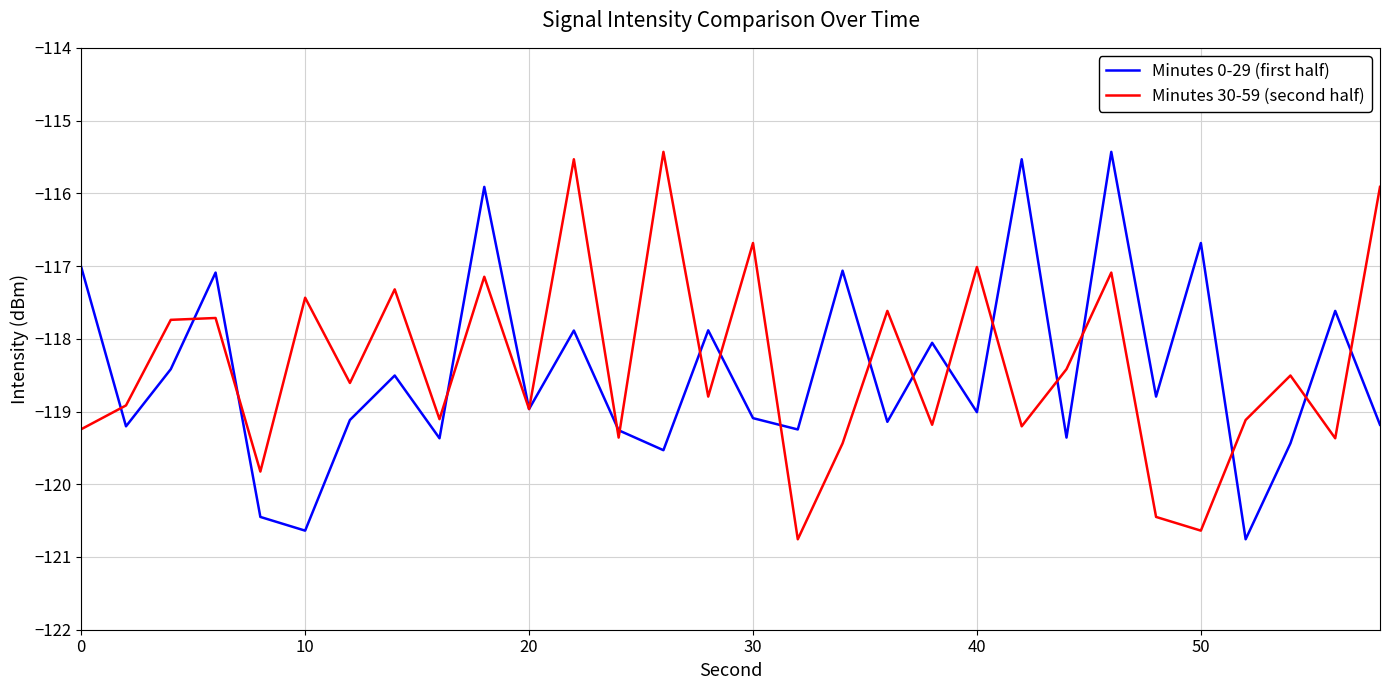

How many lines are shown in the chart?

2